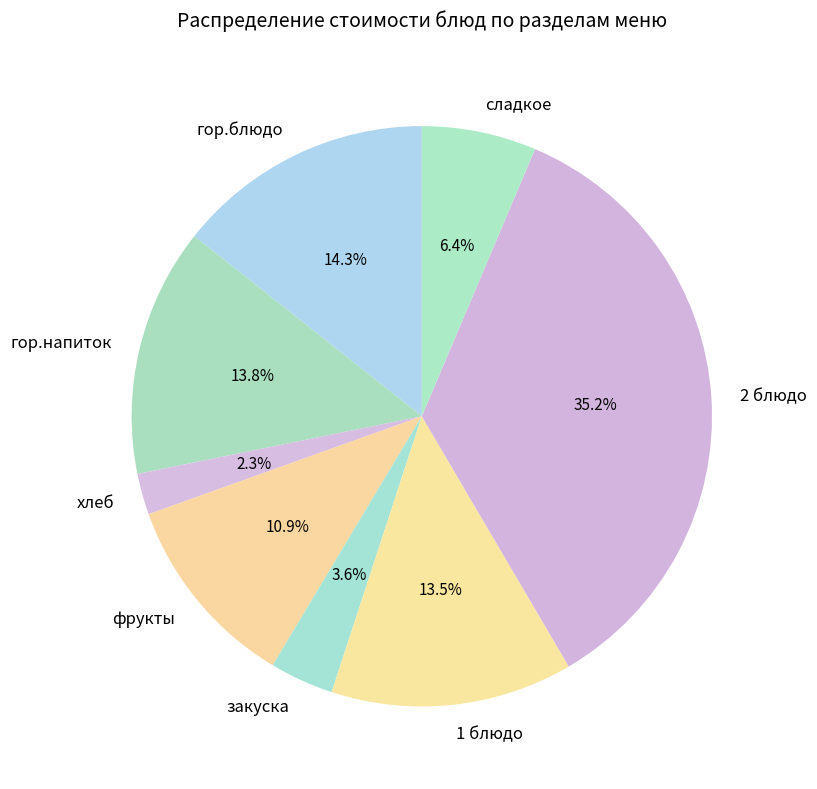

Which slice is the largest?

2 блюдо